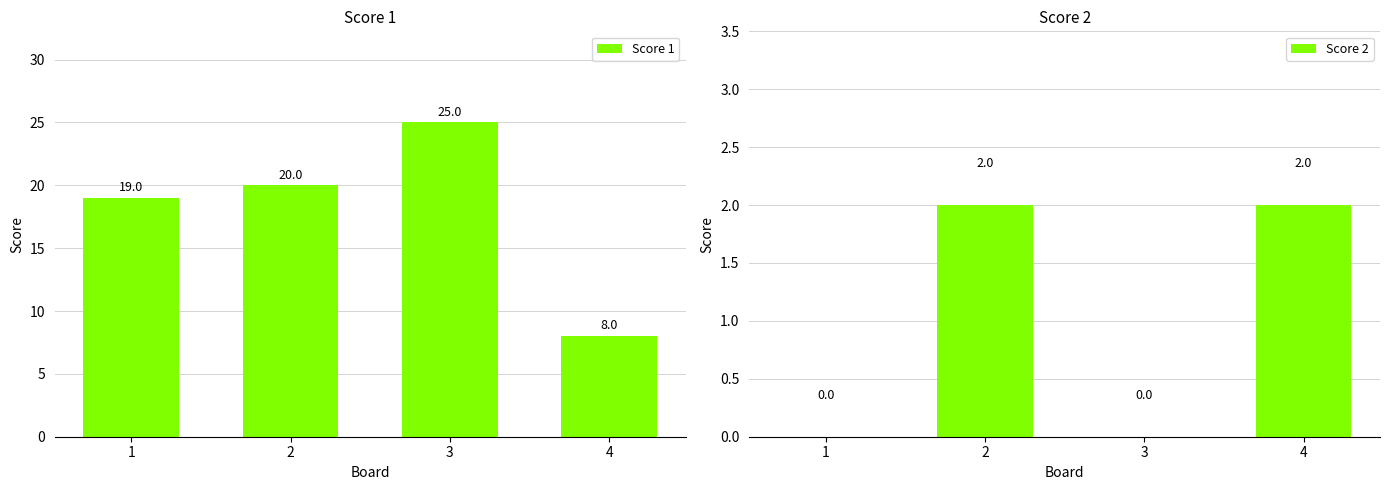

Does the chart contain stacked bars?

No